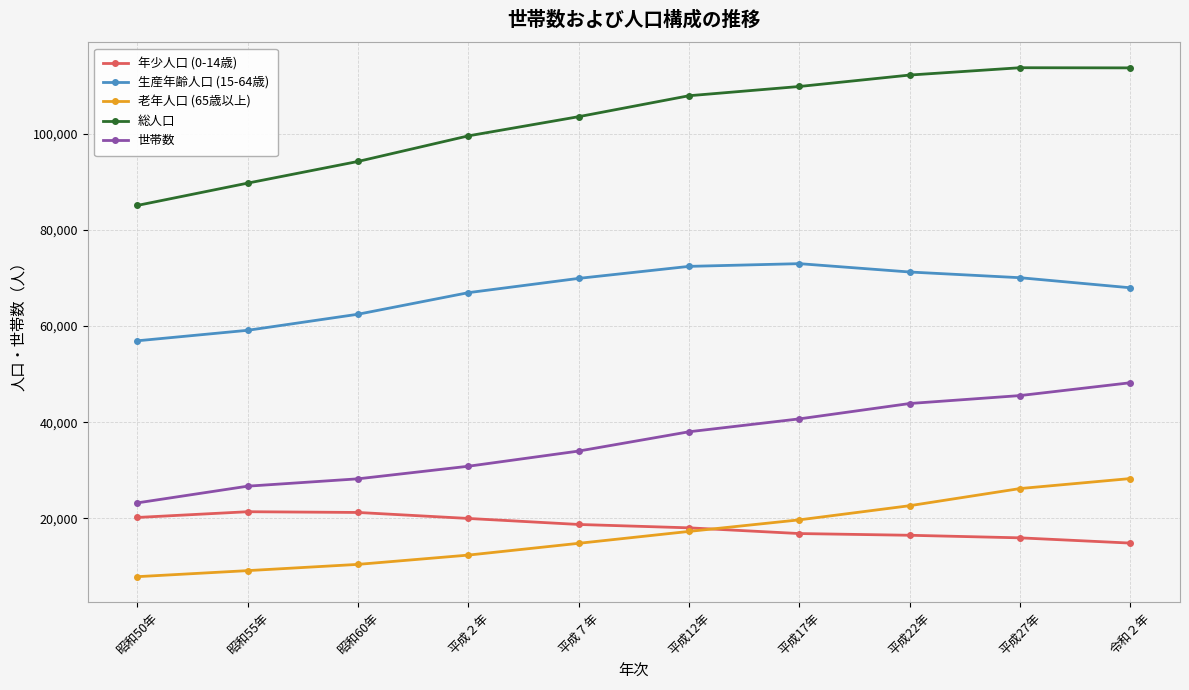

Rank the series by their maximum value, from lowest to highest.

年少人口 (0-14歳), 老年人口 (65歳以上), 世帯数, 生産年齢人口 (15-64歳), 総人口